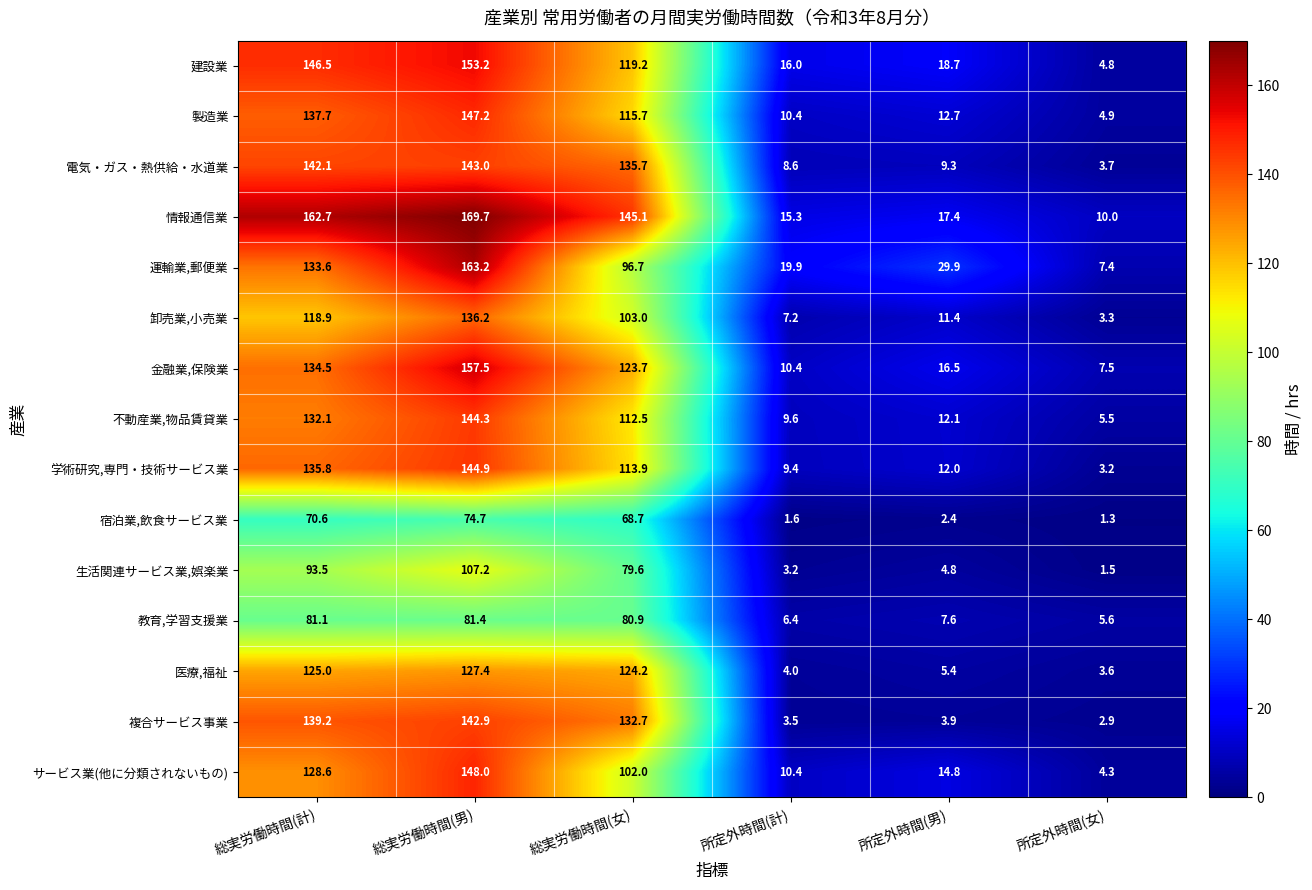

What is the sum of all 電気・ガス・熱供給・水道業 values?

442.4